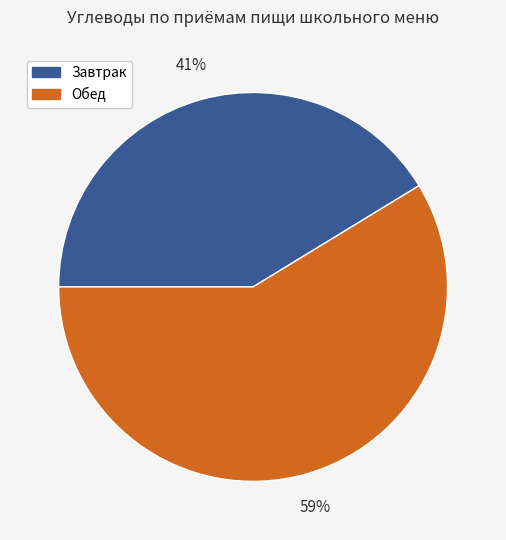

Is there a majority slice in this chart?

Yes